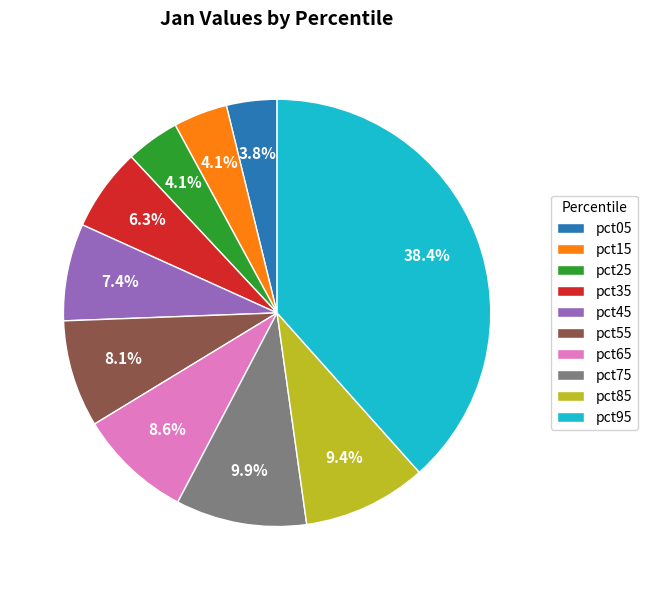

Which category has the biggest portion of the pie?

pct95